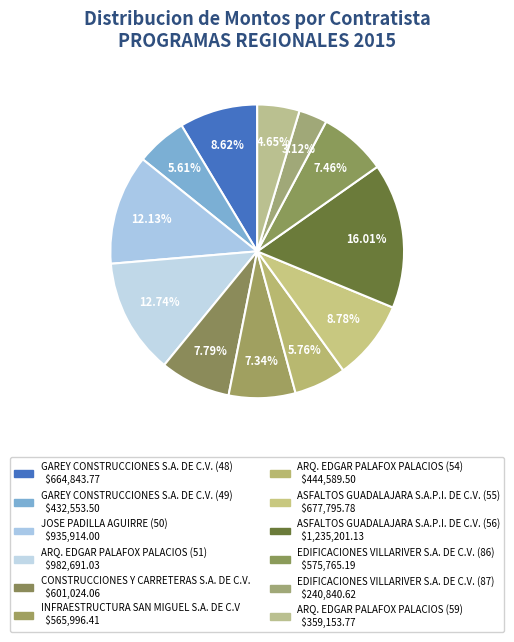

Does ARQ. EDGAR PALAFOX PALACIOS (51) represent more than half of the total?

No